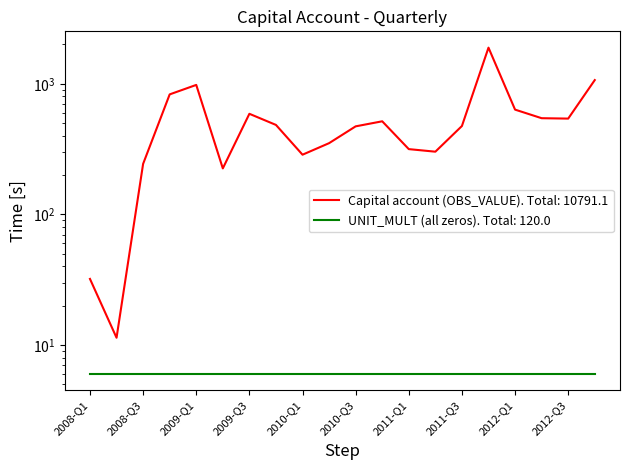

What is the difference between the values at 2012-Q3 and 2010-Q2?

190.2